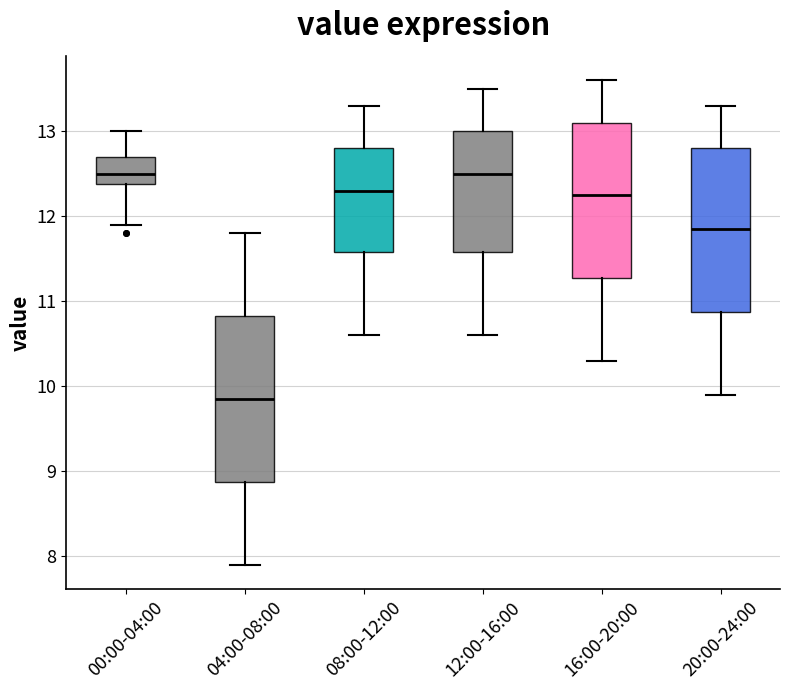

Where does the lower whisker of the box for 00:00-04:00 end on the y-axis? The values are not printed on the chart, so give them approximately, as read against the axis.

11.9